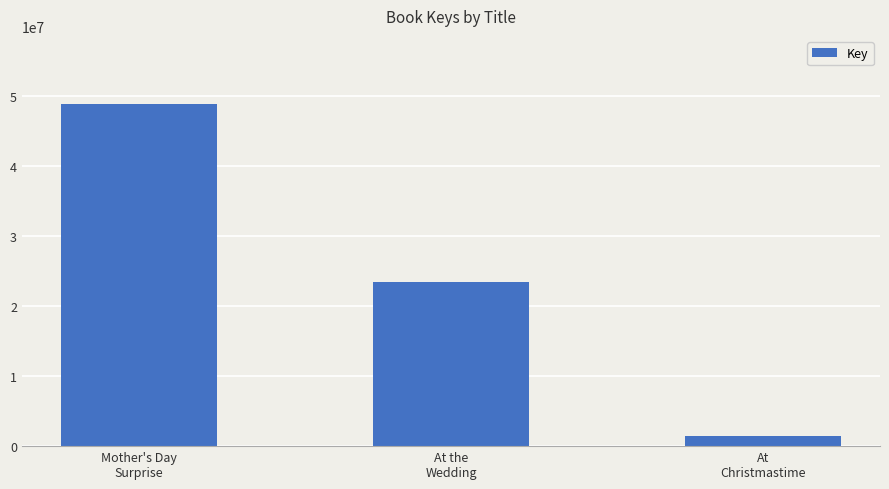

Which category has the lowest value across all series?

At
Christmastime